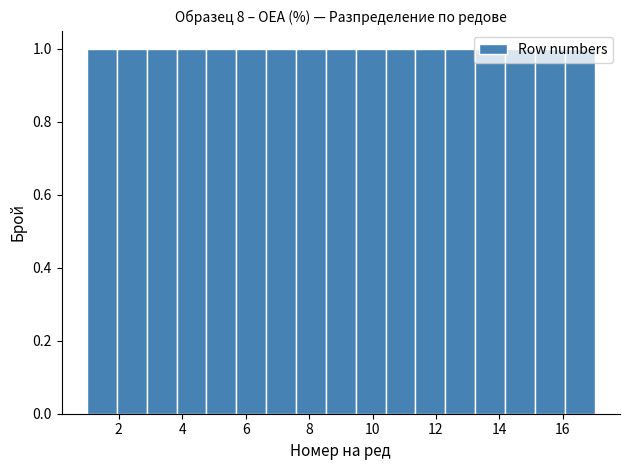

Reading left to right, transcribe this chart: for each bar, give the range it covers on the x-axis and its height. Neither the bar edges nor the heights are printed on the chart, so give them approximately, as read against the axes.

1.0 to 2.0: 1
2.0 to 2.8: 1
2.8 to 3.8: 1
3.8 to 4.8: 1
4.8 to 5.8: 1
5.8 to 6.6: 1
6.6 to 7.6: 1
7.6 to 8.6: 1
8.6 to 9.4: 1
9.4 to 10.4: 1
10.4 to 11.4: 1
11.4 to 12.2: 1
12.2 to 13.2: 1
13.2 to 14.2: 1
14.2 to 15.2: 1
15.2 to 16.0: 1
16.0 to 17.0: 1